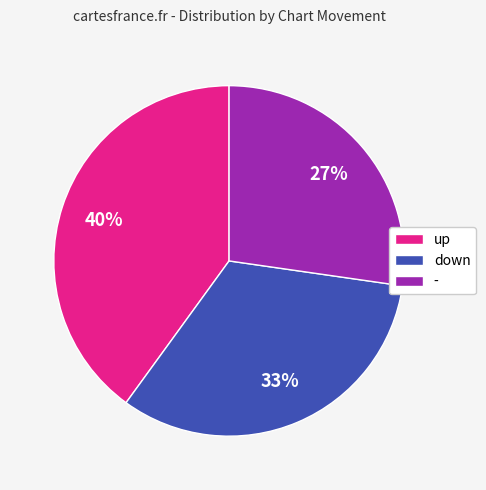

To the nearest percent, what portion does - represent?

27%